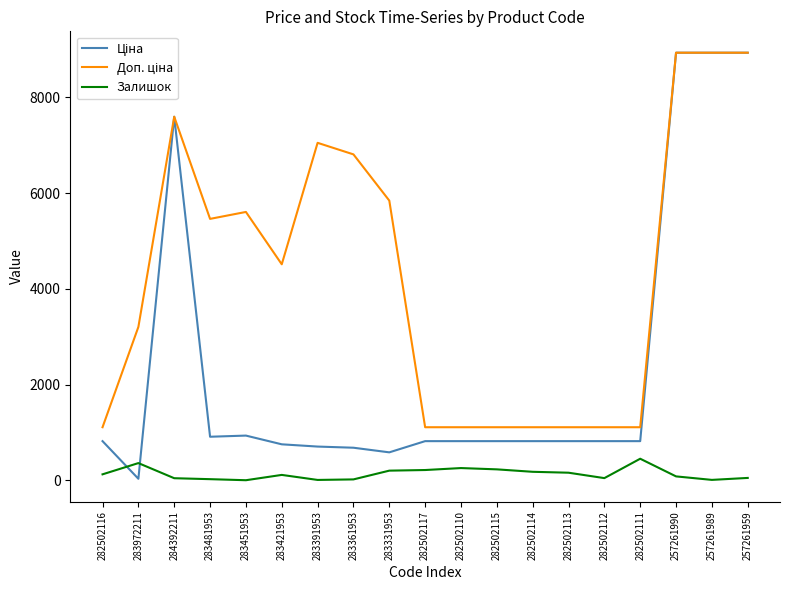

What is the difference between the highest and lowest values at 282502111?

658.2